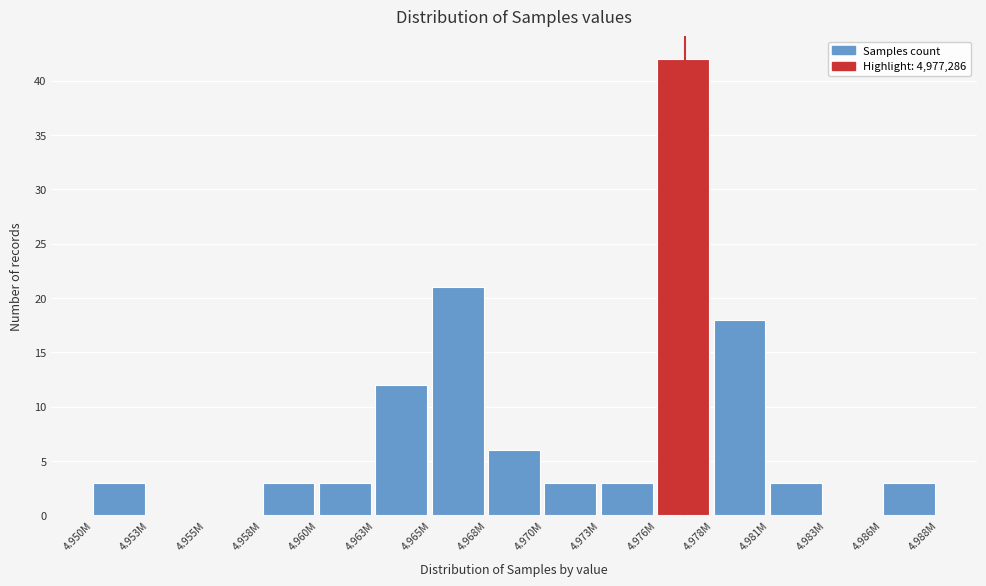

Reading right to left, extract all data points from this chart.

4.986M=3	4.983M=0	4.981M=3	4.978M=18	4.976M=42	4.973M=3	4.970M=3	4.968M=6	4.965M=21	4.963M=12	4.960M=3	4.958M=3	4.955M=0	4.953M=0	4.950M=3